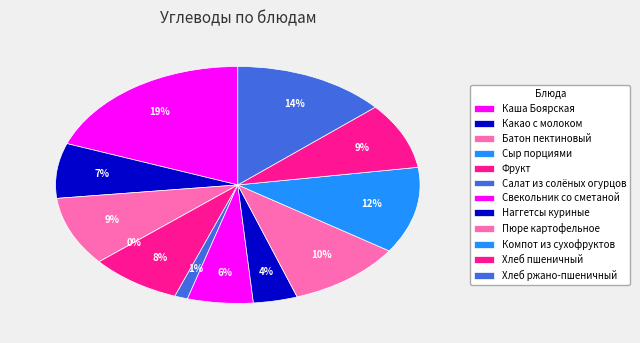

What is the smallest slice in the pie chart?

Сыр порциями